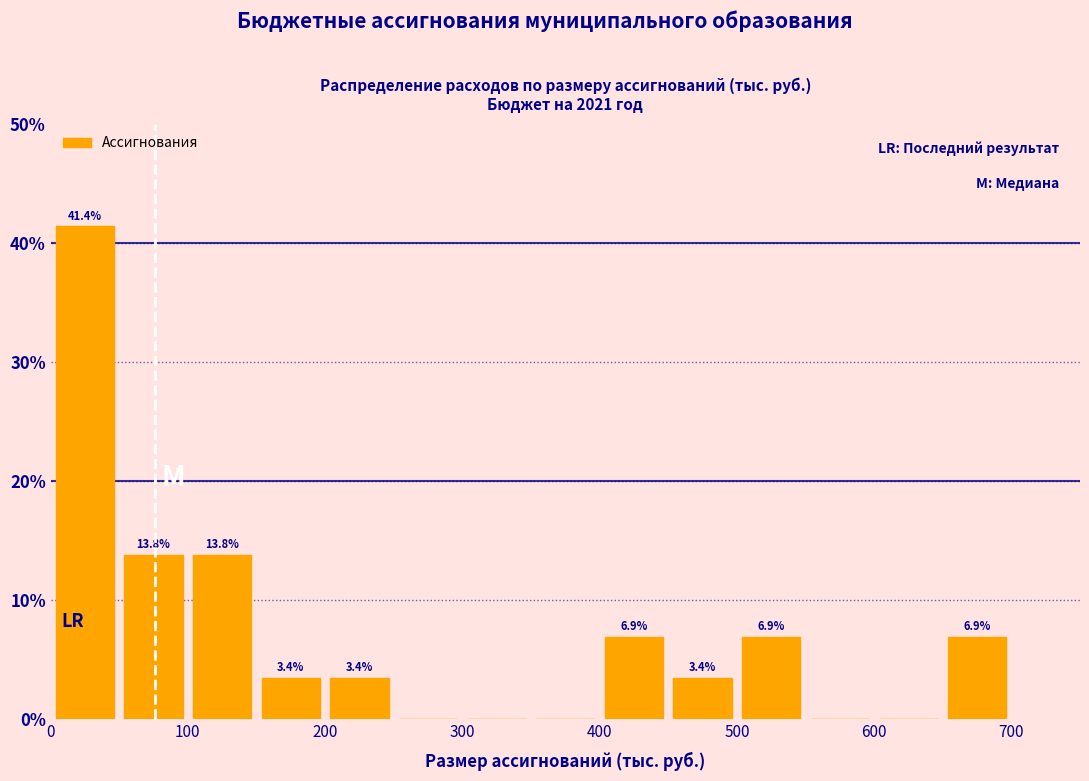

Which range on the x-axis has the tallest bar?

0 to 50